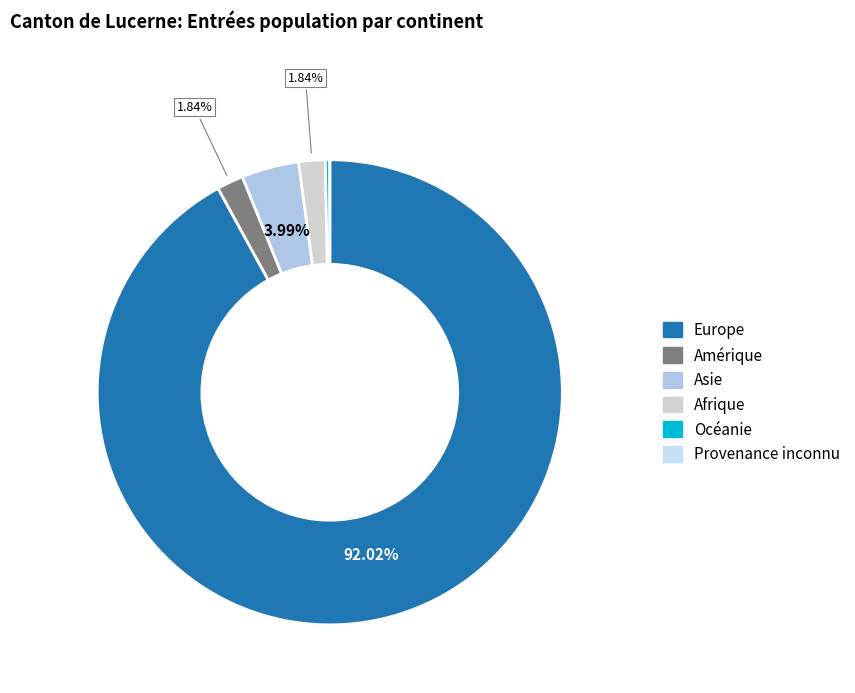

Is it true that Amérique is 1% of the pie?

False